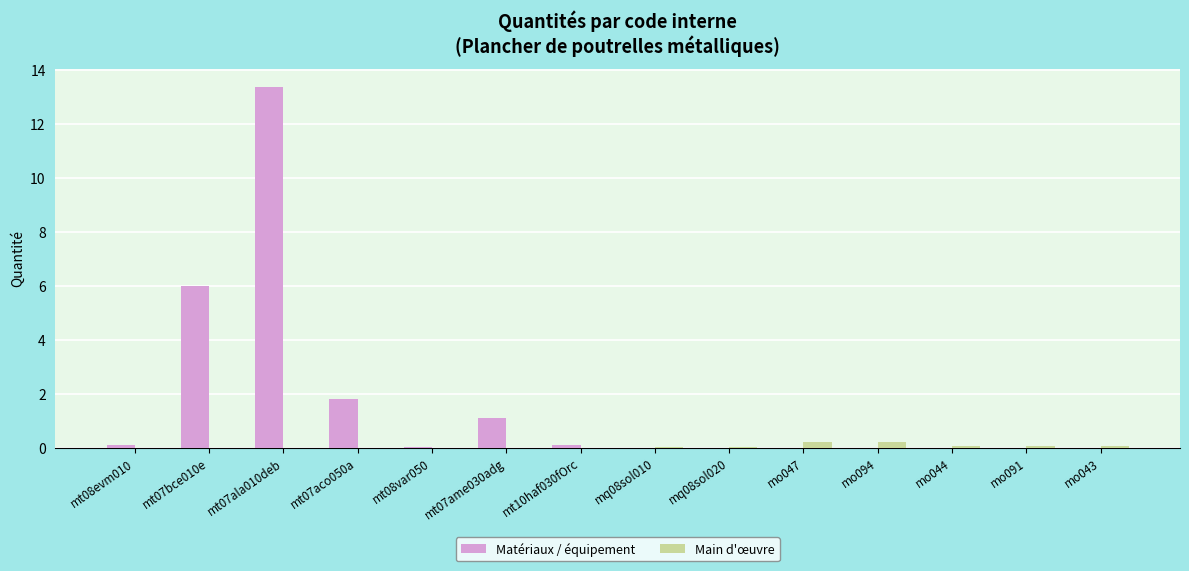

True or false: Main d'œuvre has a value of 0.0 at mt07ame030adg.

True